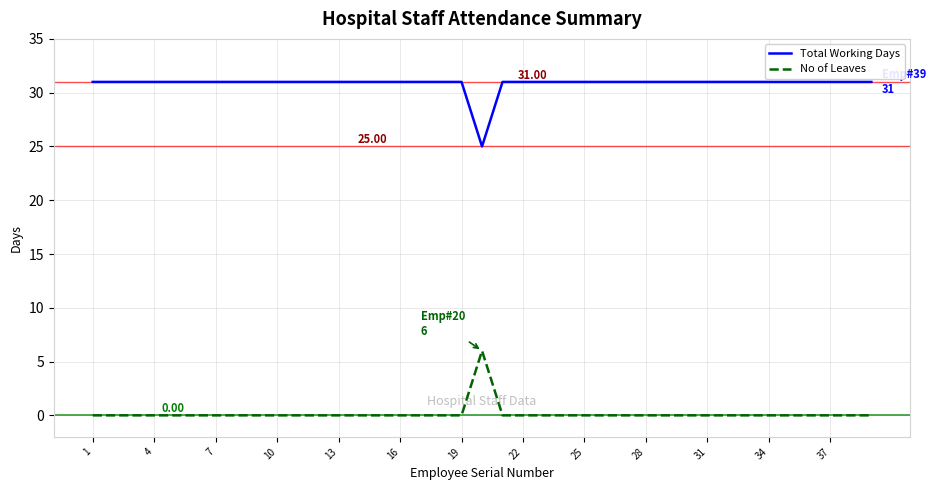

What is the greatest value displayed?

31